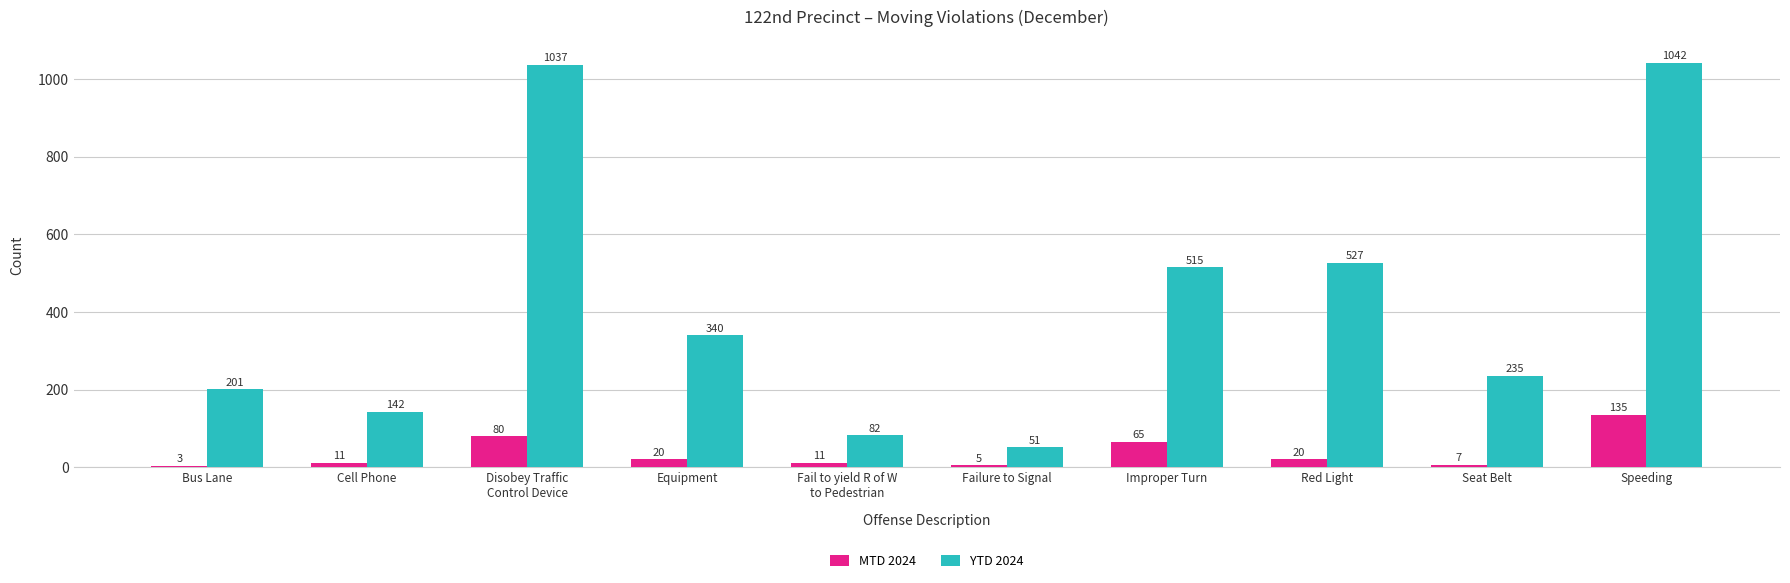

Which category has the highest value across all series?

Speeding